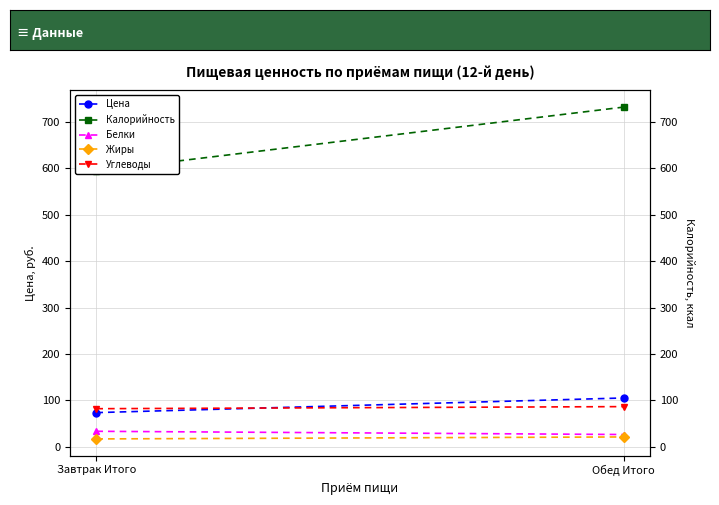

What is the total value across all series at Обед Итого?

971.0